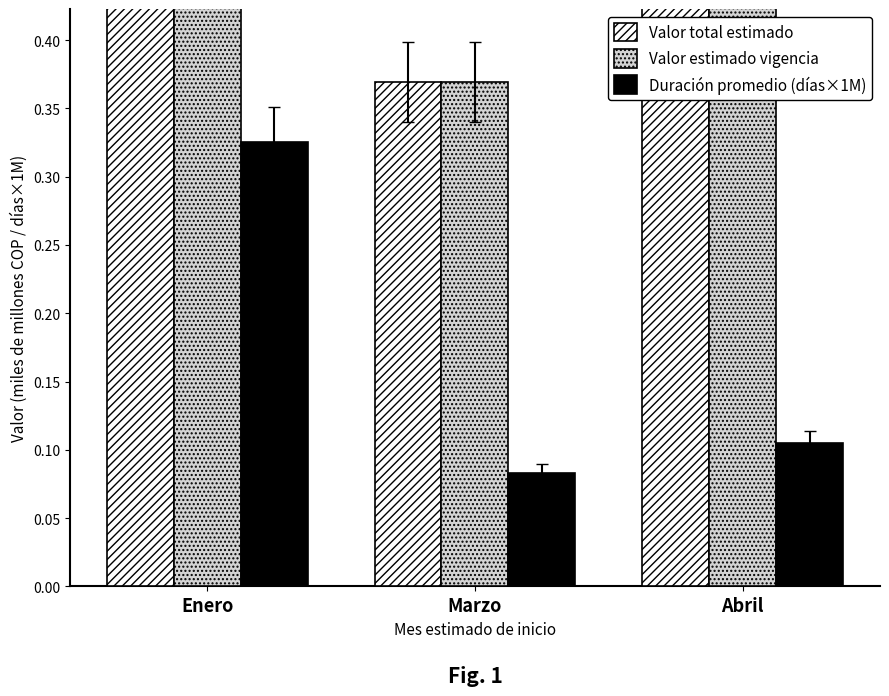

Which series has the largest range (max minus min)?

Valor total estimado